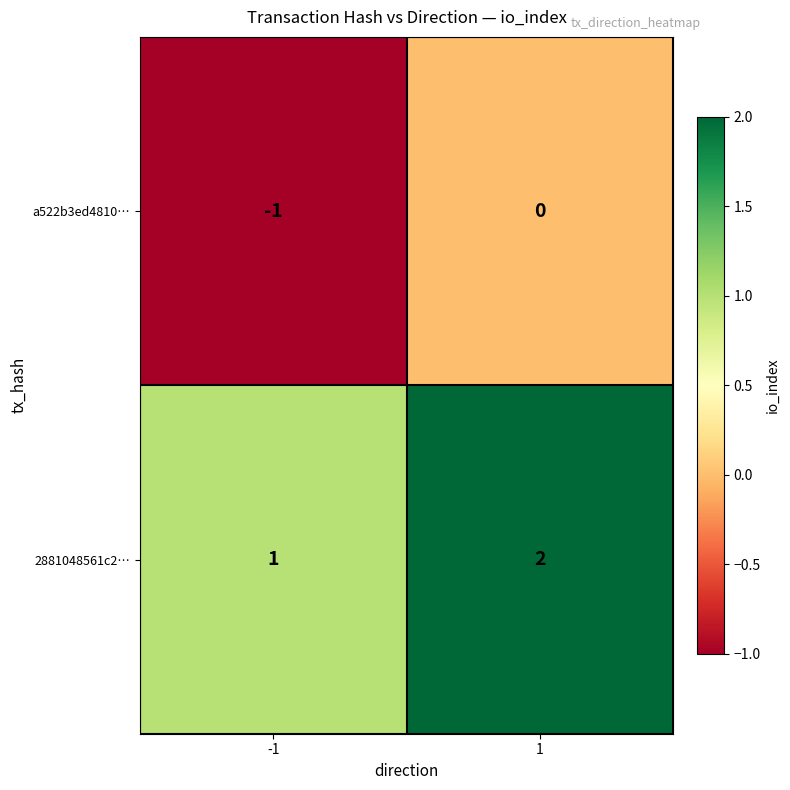

What is the sum of all 2881048561c2… values?

3